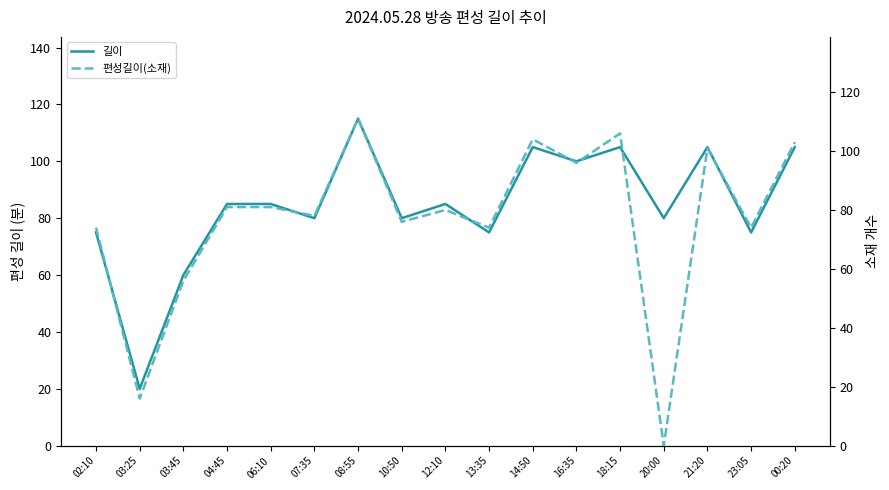

Does the chart display data point markers on the line(s)?

No